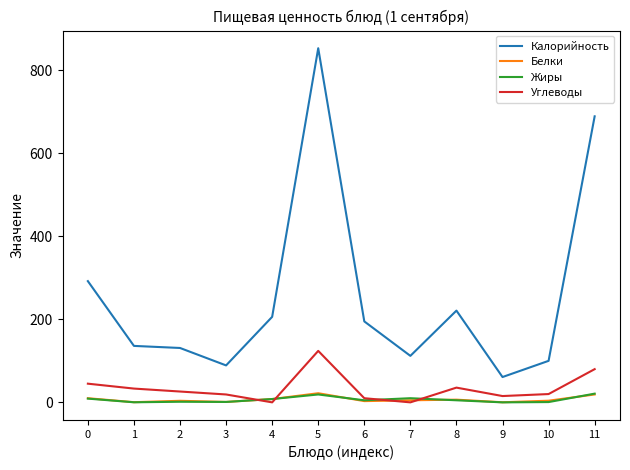

The value of Жиры at 9 is 0.0. True or false?

True